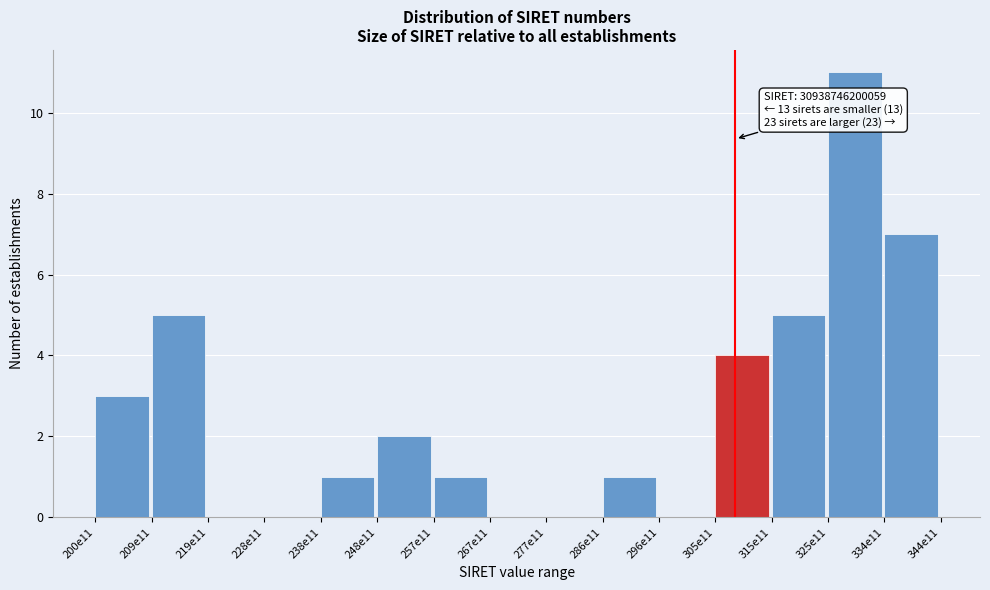

Reading right to left, extract all data points from this chart.

334e11=7	325e11=11	315e11=5	305e11=4	296e11=0	286e11=1	277e11=0	267e11=0	257e11=1	248e11=2	238e11=1	228e11=0	219e11=0	209e11=5	200e11=3